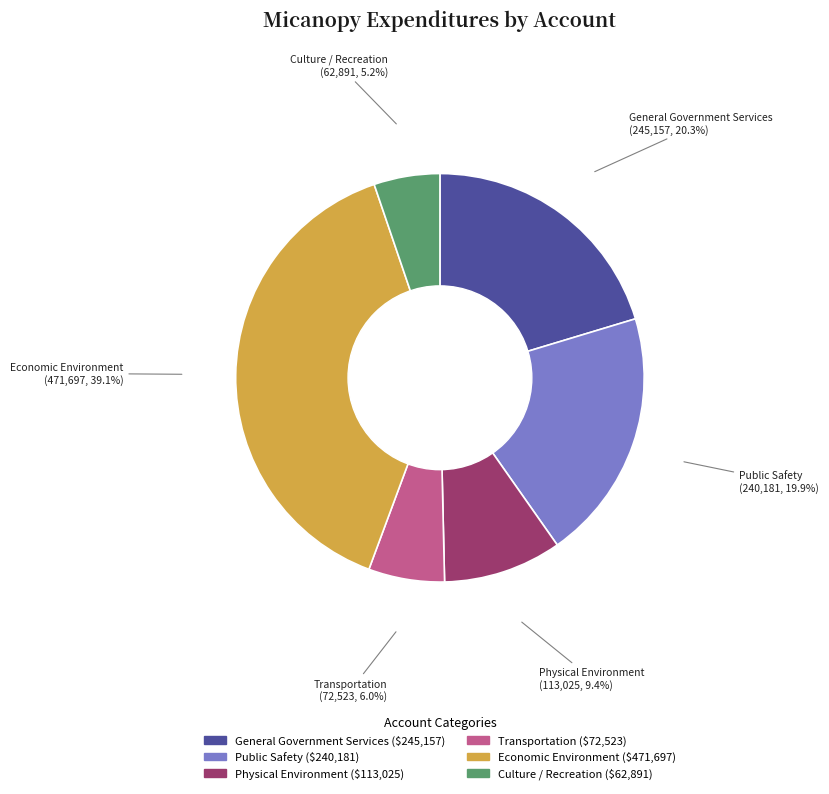

Count the number of slices in the pie.

6